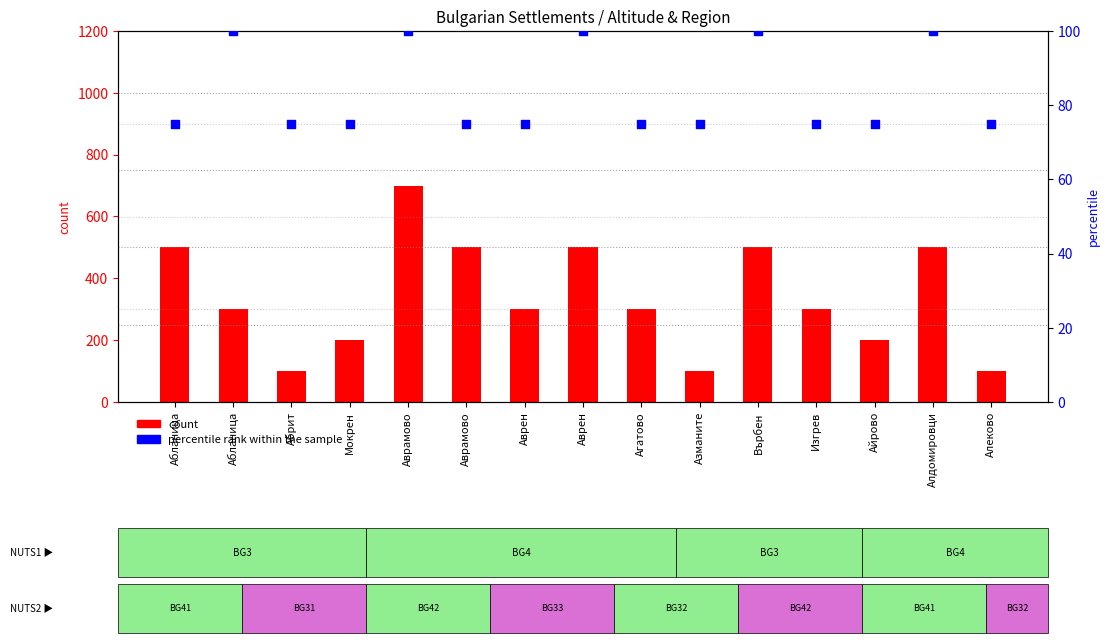

Which series has the largest total across all categories?

count